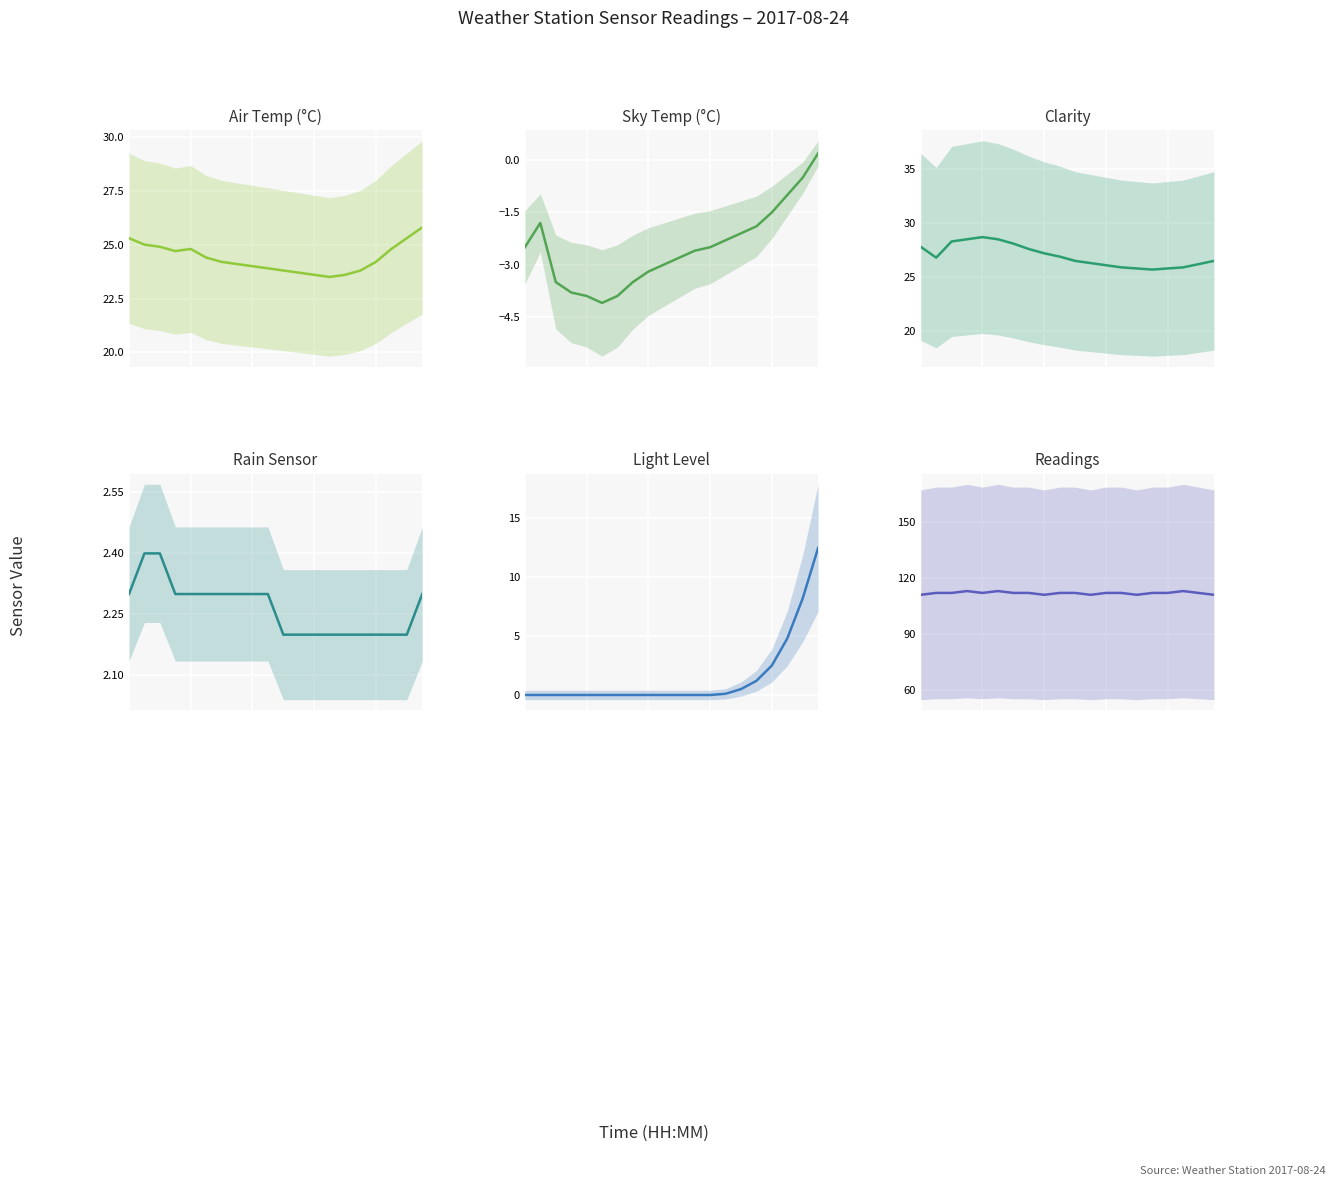

Reading left to right, extract all data points from this chart.

Air Temp: 25.3	25.0	24.9	24.7	24.8	24.4	24.2	24.1	24.0	23.9	23.8	23.7	23.6	23.5	23.6	23.8	24.2	24.8	25.3	25.8
Sky Temp: -2.5	-1.8	-3.5	-3.8	-3.9	-4.1	-3.9	-3.5	-3.2	-3.0	-2.8	-2.6	-2.5	-2.3	-2.1	-1.9	-1.5	-1.0	-0.5	0.2
Clarity: 27.8	26.8	28.3	28.5	28.7	28.5	28.1	27.6	27.2	26.9	26.5	26.3	26.1	25.9	25.8	25.7	25.8	25.9	26.2	26.5
Rain Sensor: 2.3	2.4	2.4	2.3	2.3	2.3	2.3	2.3	2.3	2.3	2.2	2.2	2.2	2.2	2.2	2.2	2.2	2.2	2.2	2.3
Light Level: 0.0	0.0	0.0	0.0	0.0	0.0	0.0	0.0	0.0	0.0	0.0	0.0	0.0	0.1	0.5	1.2	2.5	4.8	8.2	12.5
Readings: 111.0	112.0	112.0	113.0	112.0	113.0	112.0	112.0	111.0	112.0	112.0	111.0	112.0	112.0	111.0	112.0	112.0	113.0	112.0	111.0